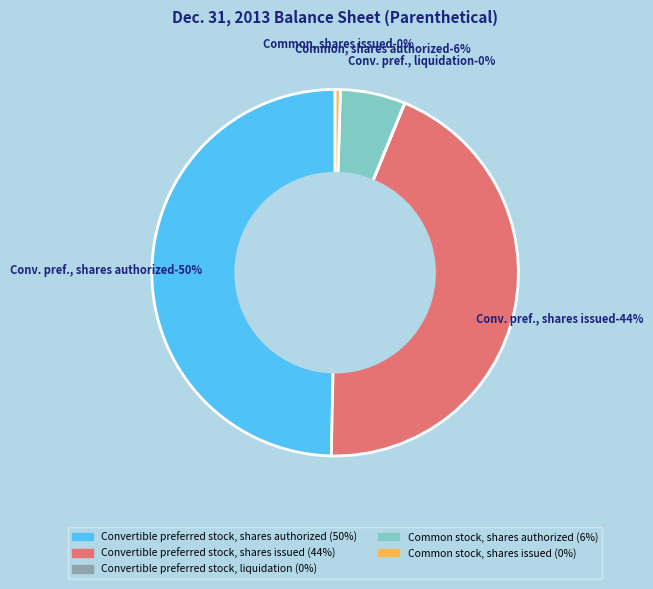

Count the number of slices in the pie.

5